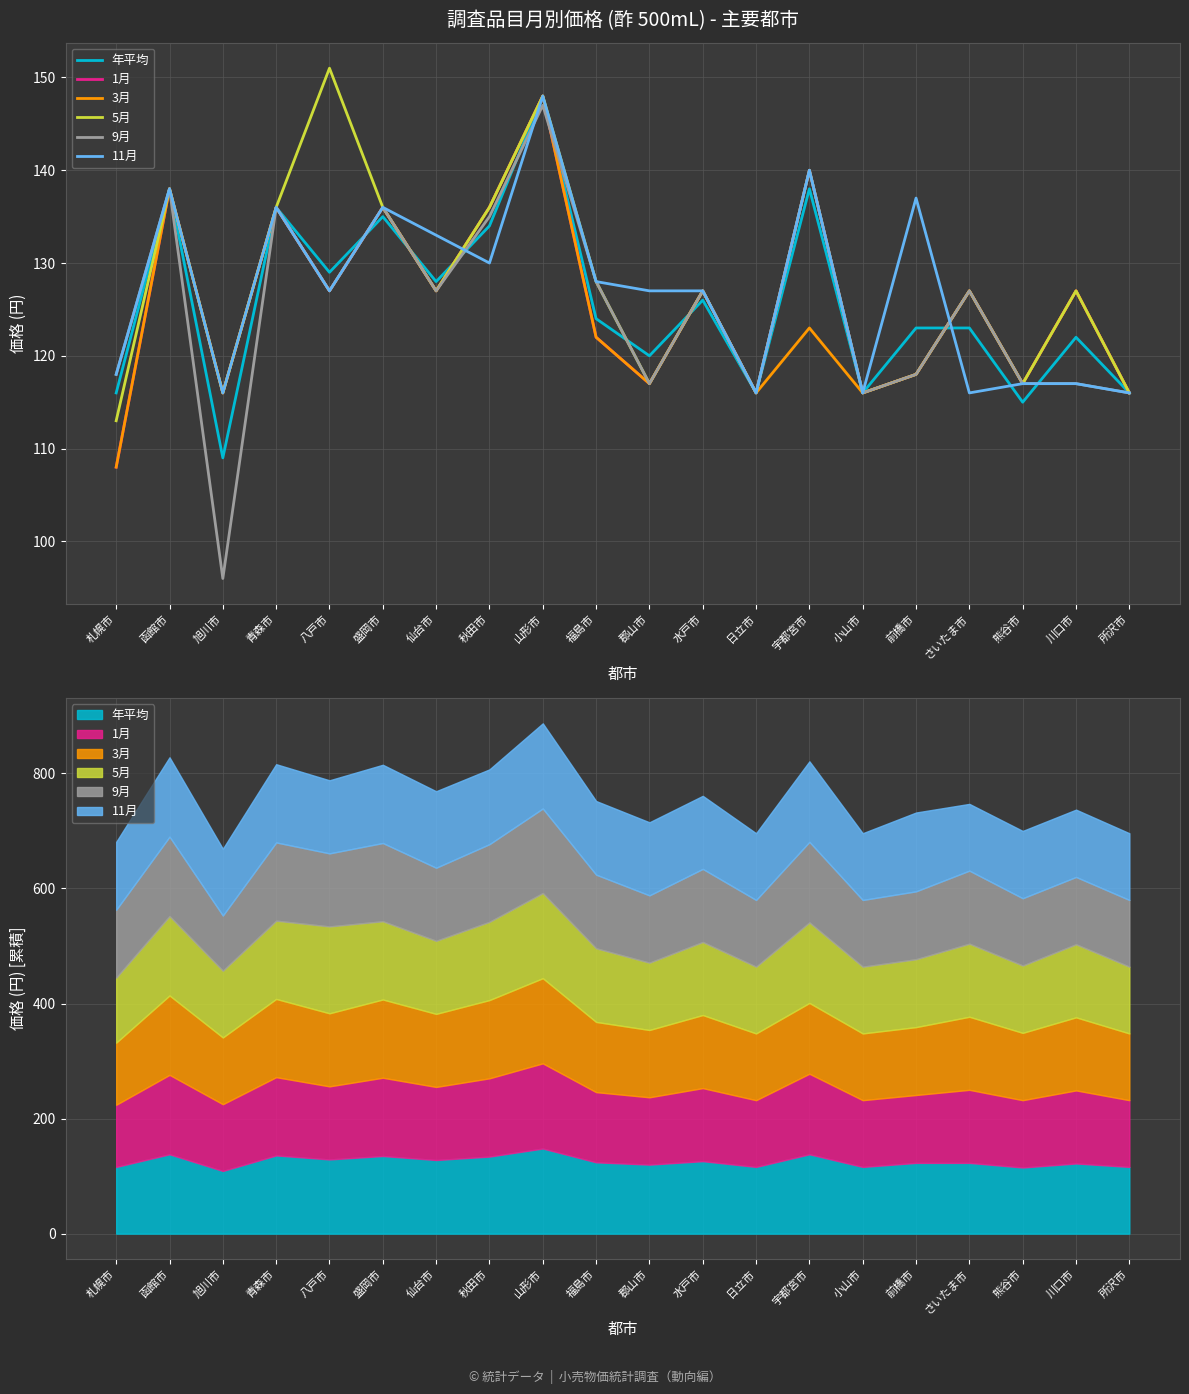

Rank the series at 盛岡市 from lowest to highest value.

年平均, 1月, 3月, 5月, 9月, 11月